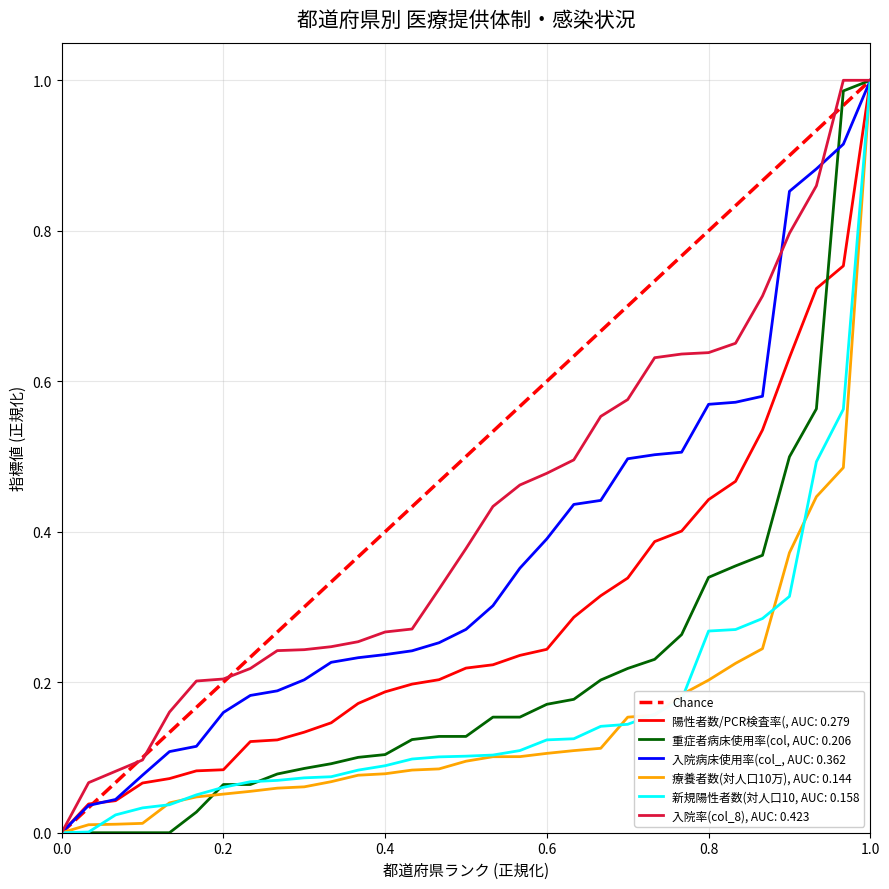

What is the value of the 2nd point from the left?

1